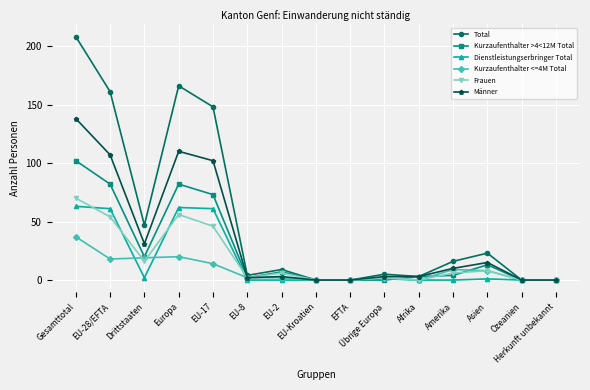

What is the spread (max minus min) of values at Europa?

146